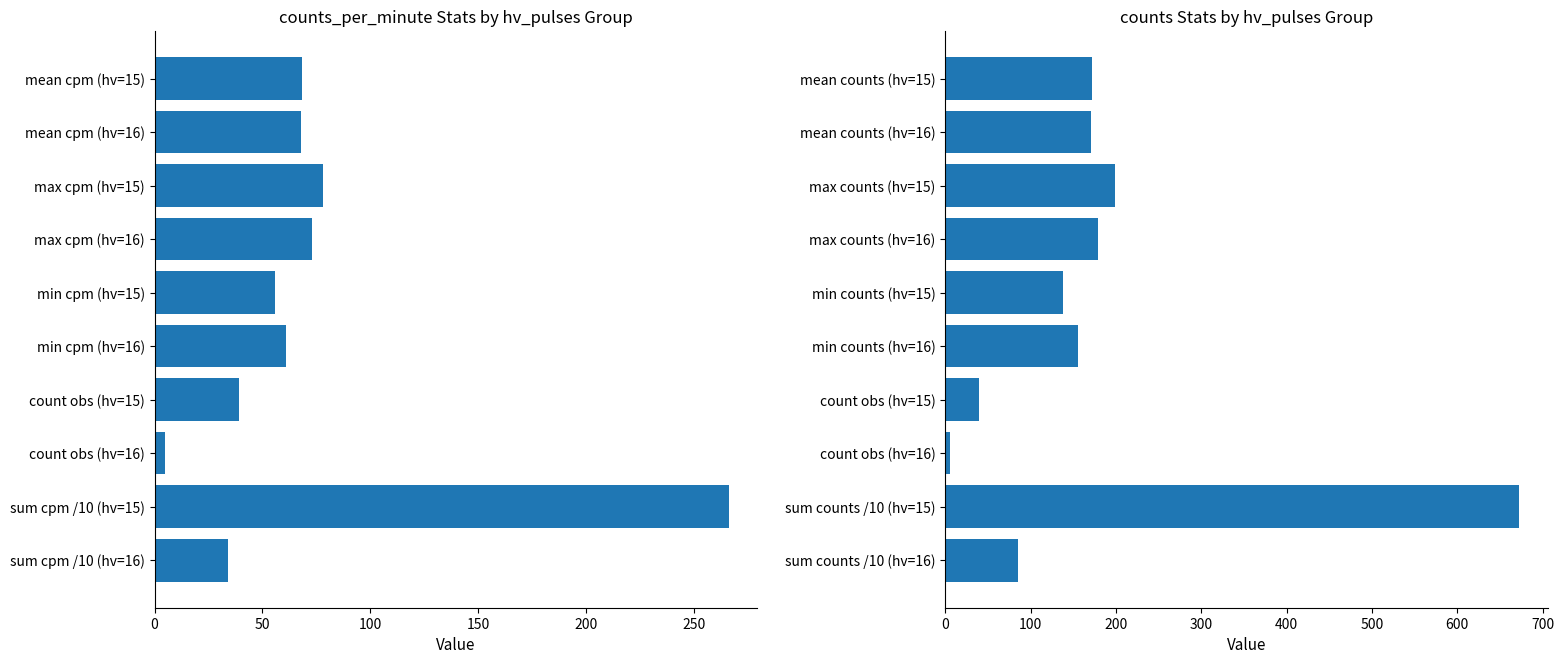

How many series are shown in this chart?

2